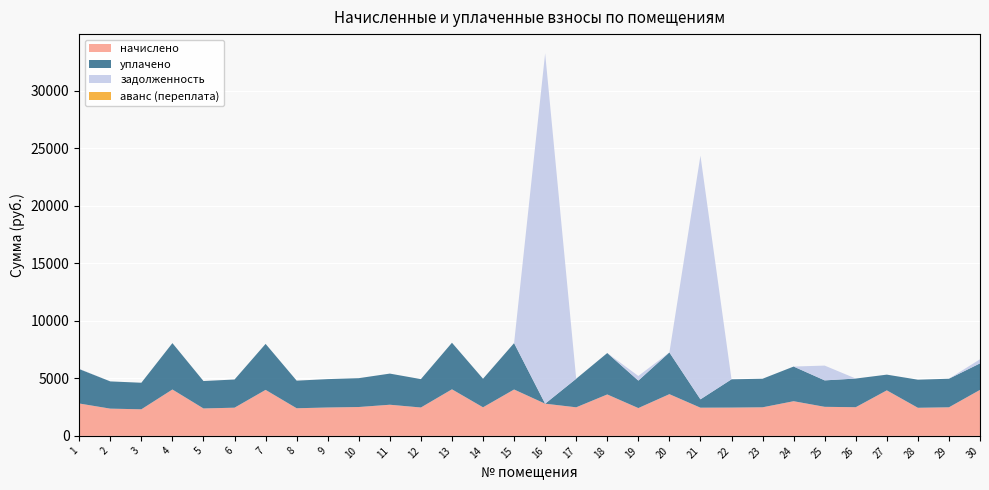

Reading right to left, list all the values displayed in this chart.

начислено: 30=3999.3	29=2484.0	28=2442.6	27=3957.8	26=2492.3	25=2525.4	24=3013.9	23=2484.0	22=2459.2	21=2450.9	20=3626.6	19=2417.8	18=3601.8	17=2484.0	16=2798.6	15=4032.4	14=2484.0	13=4048.9	12=2467.4	11=2707.6	10=2508.8	9=2467.4	8=2401.2	7=3999.2	6=2450.9	5=2384.6	4=4032.4	3=2310.1	2=2368.1	1=2815.2
уплачено: 30=2305.9	29=2484.0	28=2442.6	27=1367.1	26=2492.3	25=2300.0	24=3013.9	23=2484.0	22=2459.2	21=726.5	20=3626.6	19=2388.6	18=3601.8	17=2484.0	16=0.0	15=4032.4	14=2484.0	13=4048.9	12=2467.4	11=2707.6	10=2508.8	9=2467.4	8=2401.2	7=3999.2	6=2450.9	5=2384.6	4=4032.4	3=2310.1	2=2368.1	1=2996.1
задолженность: 30=354.6	29=0.0	28=0.0	27=0.0	26=0.0	25=1285.9	24=0.0	23=0.0	22=0.0	21=21188.9	20=0.0	19=403.0	18=0.0	17=0.0	16=30471.3	15=0.0	14=0.0	13=0.0	12=0.0	11=0.0	10=0.0	9=0.0	8=0.0	7=0.0	6=0.0	5=0.0	4=0.0	3=0.0	2=0.0	1=17.1
аванс (переплата): 30=0.0	29=0.0	28=0.0	27=0.0	26=0.0	25=0.0	24=0.0	23=0.0	22=0.0	21=0.0	20=0.0	19=0.0	18=0.0	17=0.0	16=0.0	15=0.0	14=0.0	13=0.0	12=0.0	11=0.0	10=0.0	9=0.0	8=0.8	7=0.0	6=0.0	5=0.0	4=0.0	3=0.0	2=0.0	1=0.0